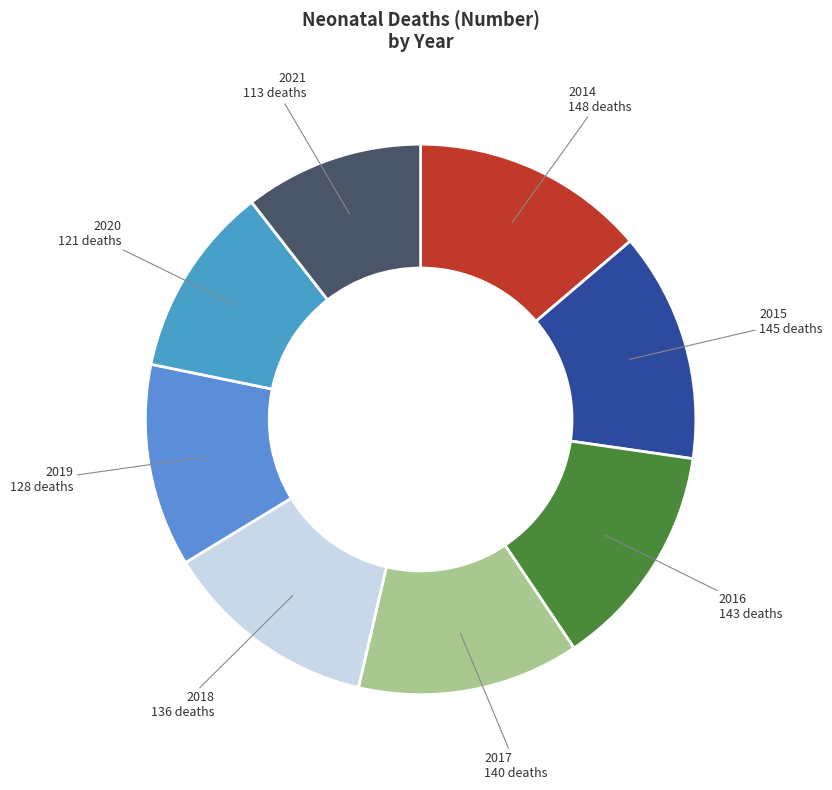

Is it true that 2018 is 24% of the pie?

False